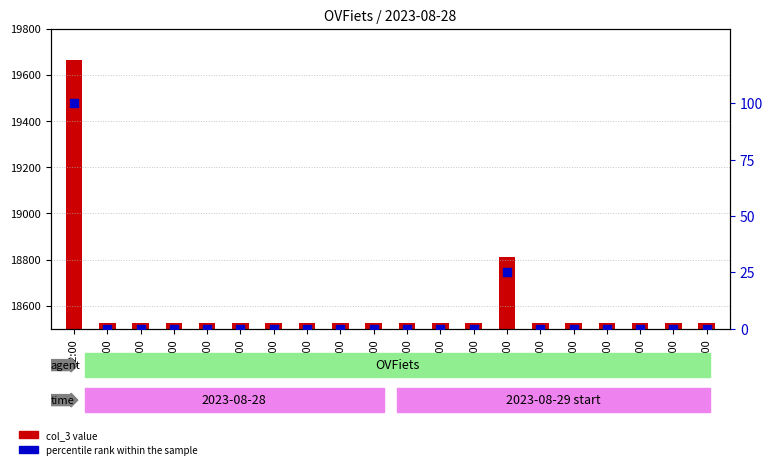

At which category is the sum across all series the highest?

02:00